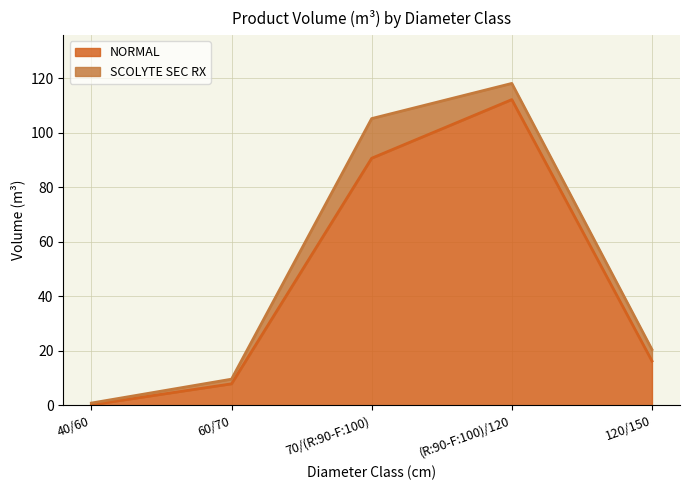

What is the highest value of the NORMAL series?

112.2